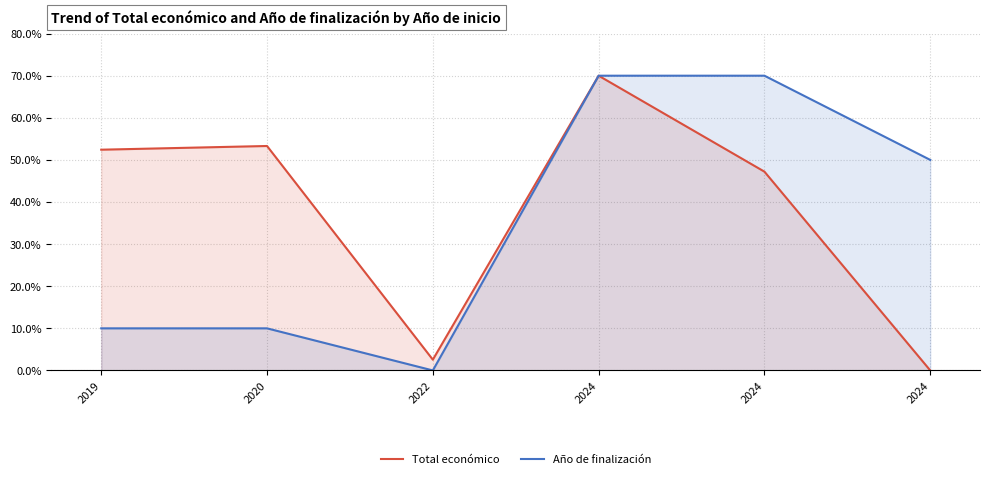

At how many categories does at least one series exceed 13?

5